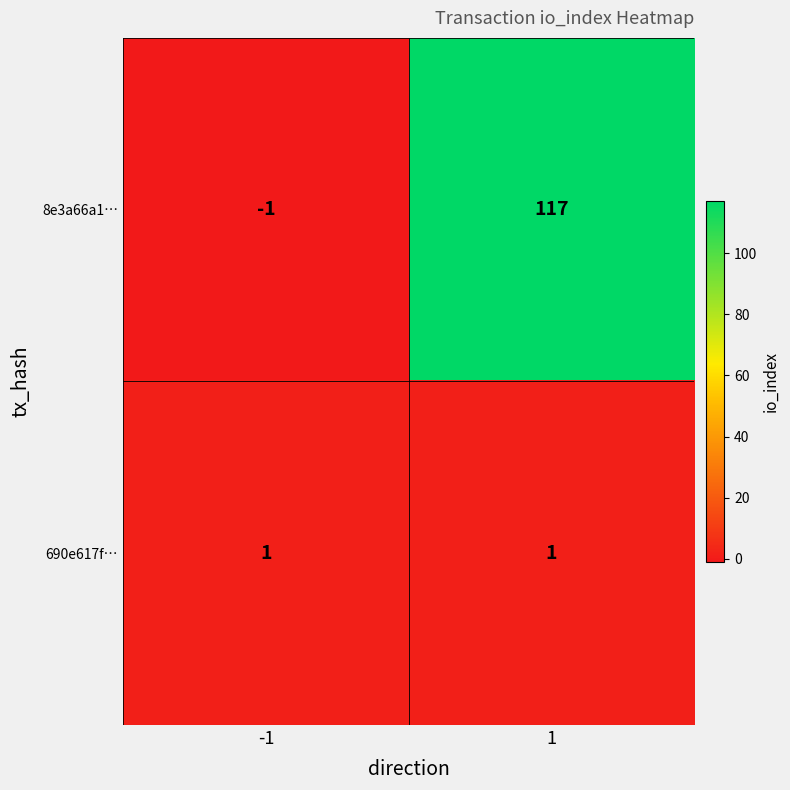

Reading left to right, list all the values displayed in this chart.

8e3a66a1…: -1	117
690e617f…: 1	1